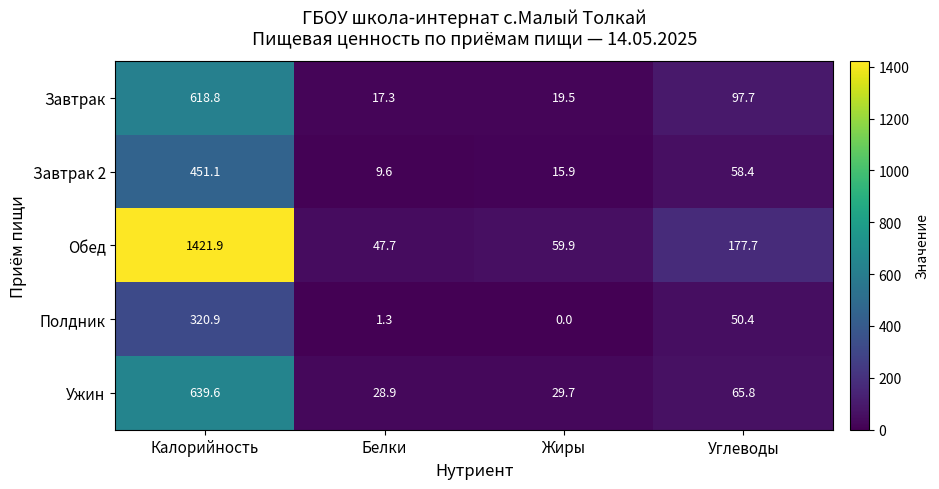

What is the sum of all Полдник values?

372.6